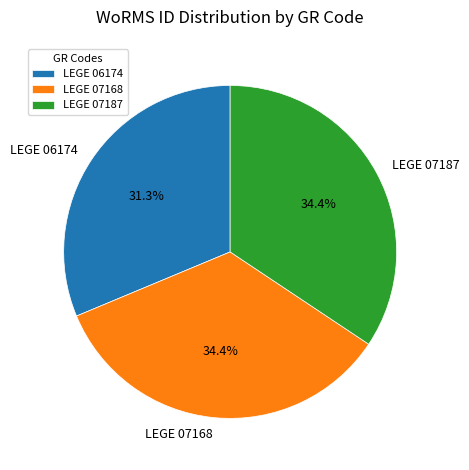

Count the number of slices in the pie.

3